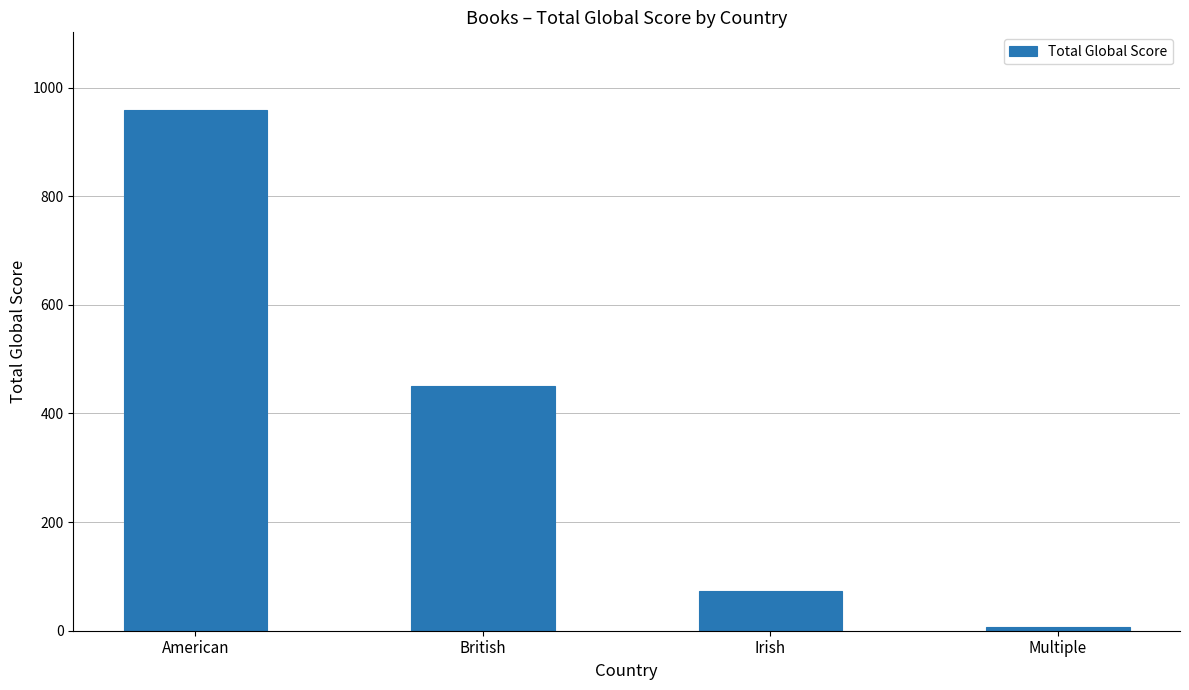

Is it true that the value at American is 1275?

False